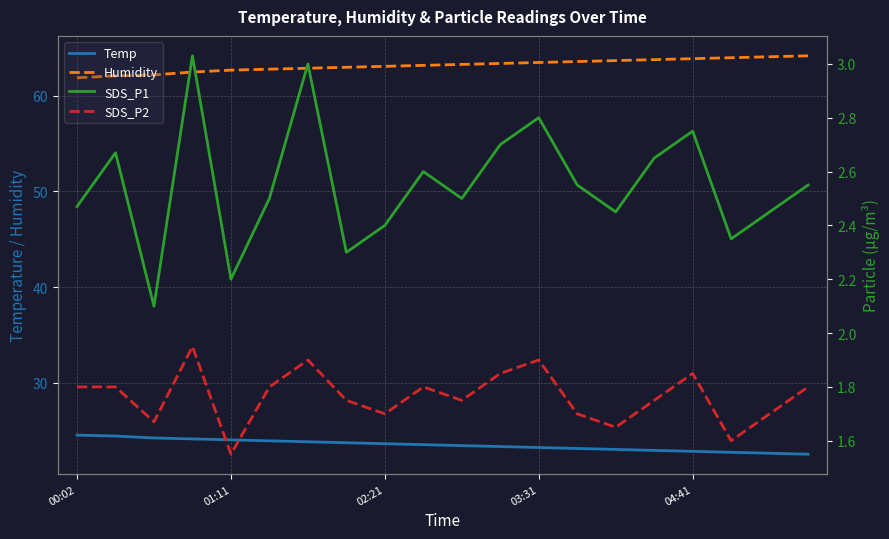

True or false: SDS_P2 and SDS_P1 intersect in this chart.

False